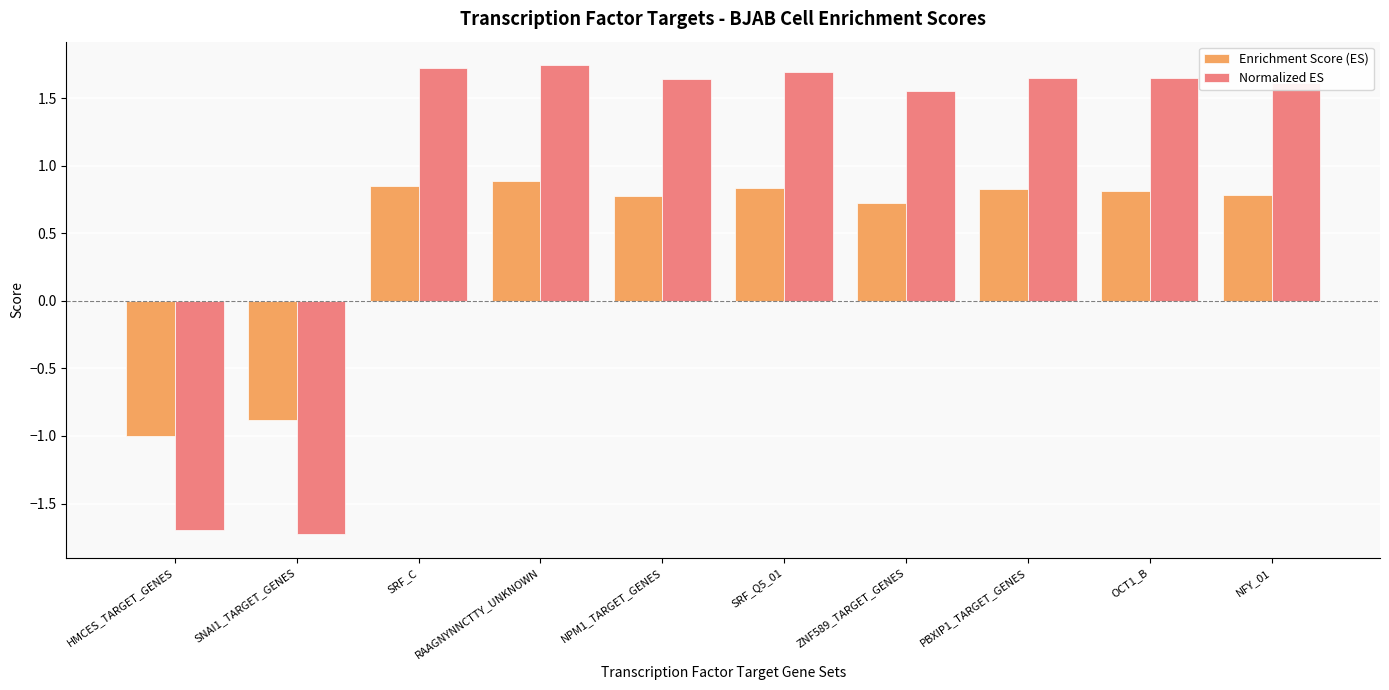

At ZNF589_TARGET_GENES, list the series in order from largest to smallest.

Normalized ES, Enrichment Score (ES)